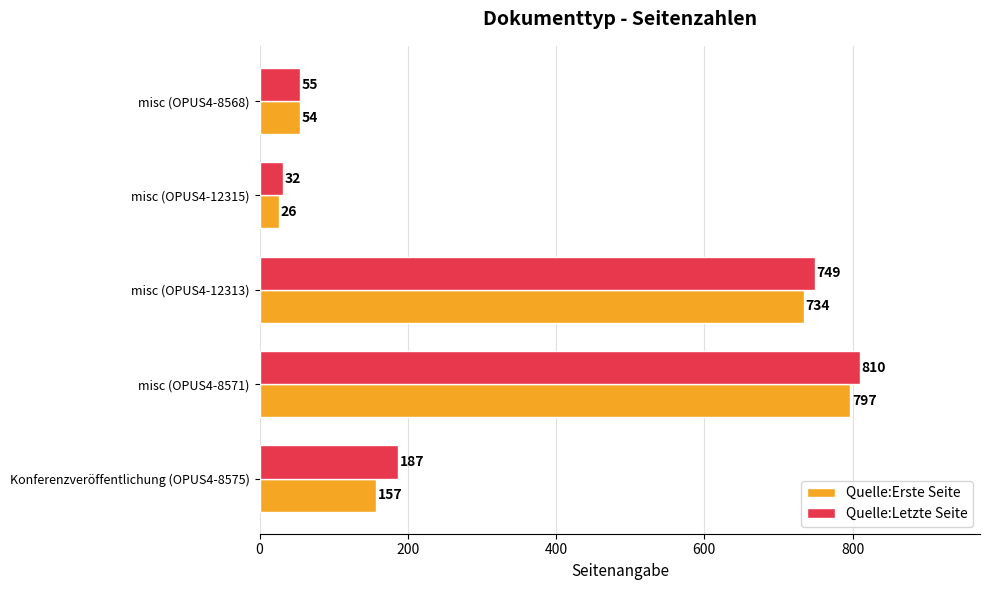

List the series in order of their overall mean, lowest first.

Quelle:Erste Seite, Quelle:Letzte Seite